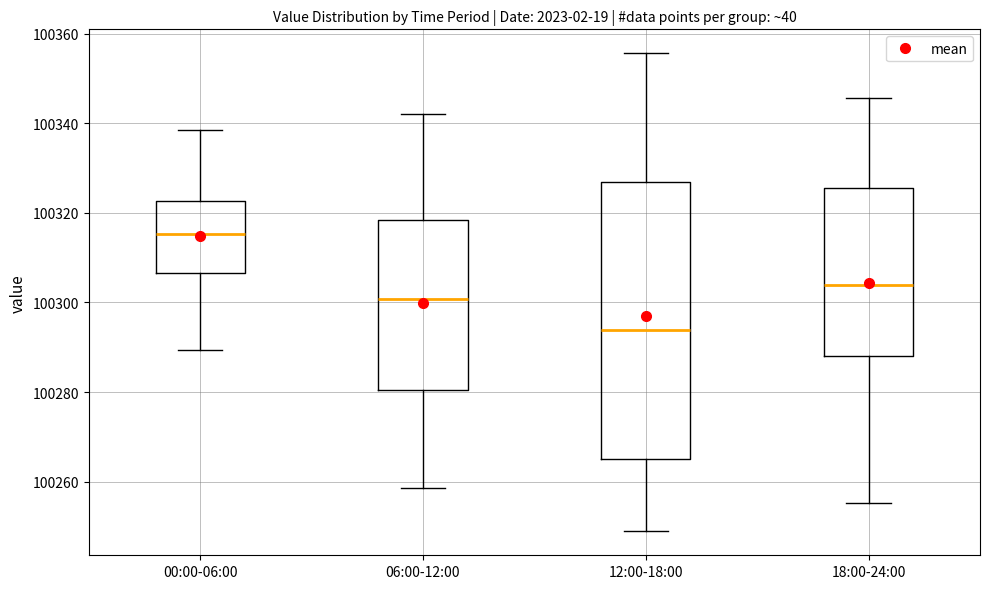

Which box is the tallest, from its lower edge to its upper edge?

12:00-18:00